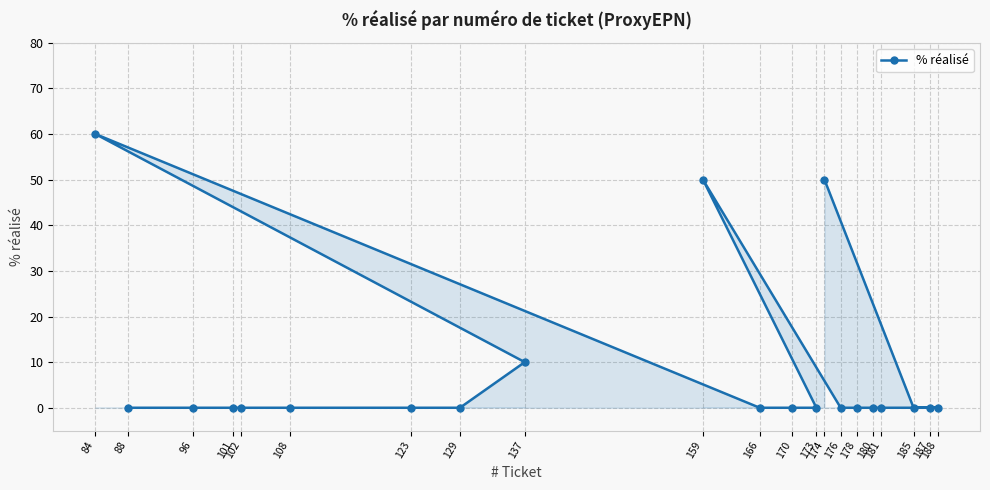

How many positive values are there?

4